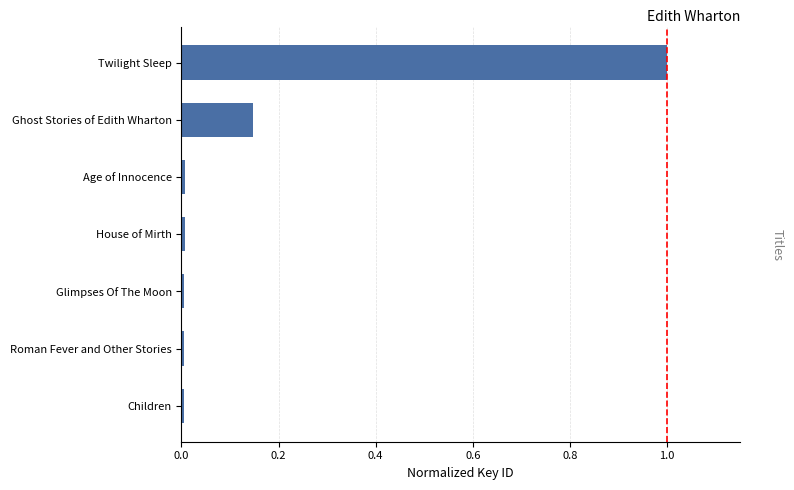

Which has a higher value, Children or Ghost Stories of Edith Wharton?

Ghost Stories of Edith Wharton